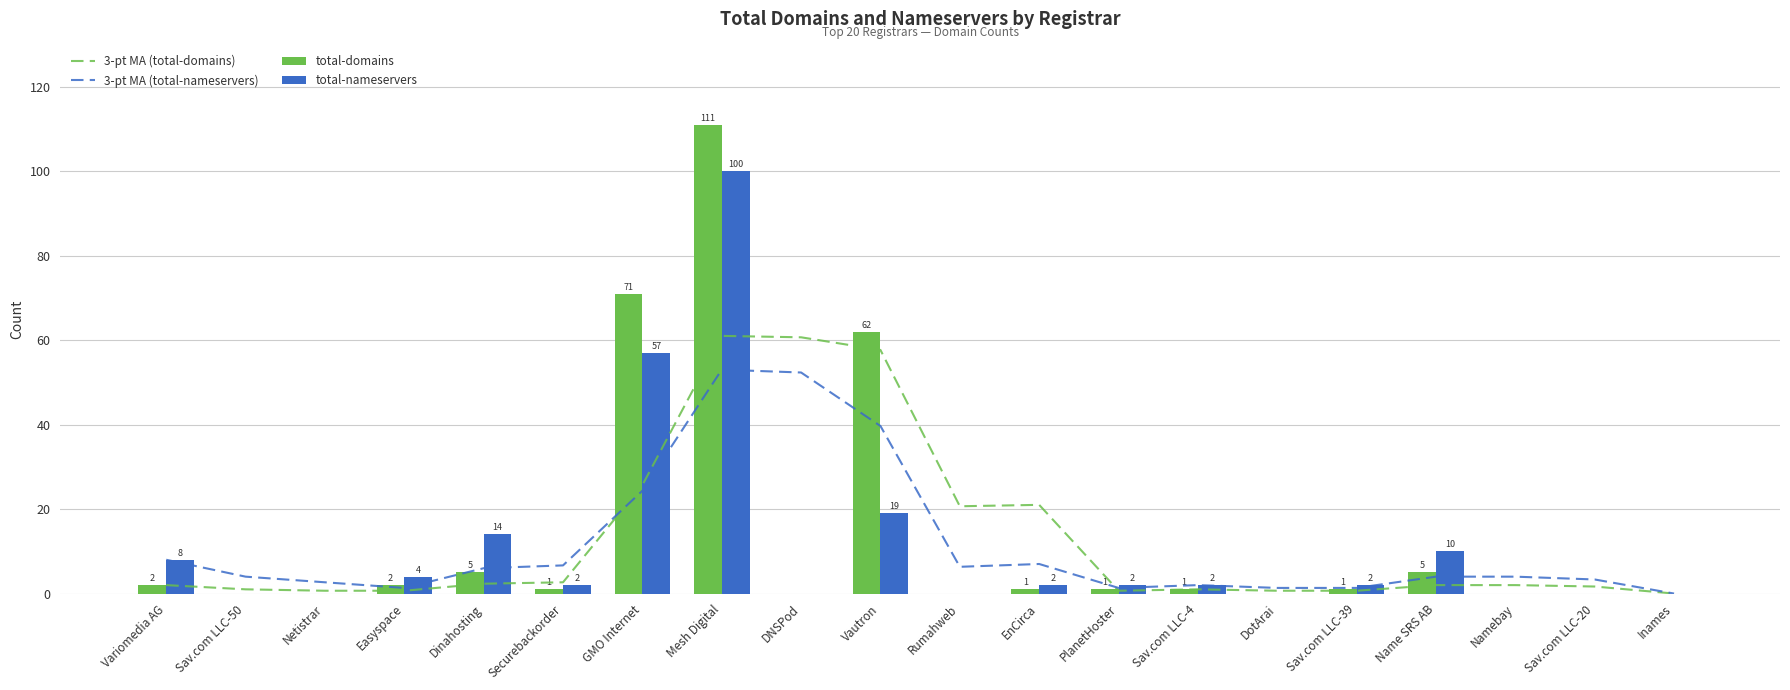

How many groups of bars are there?

20